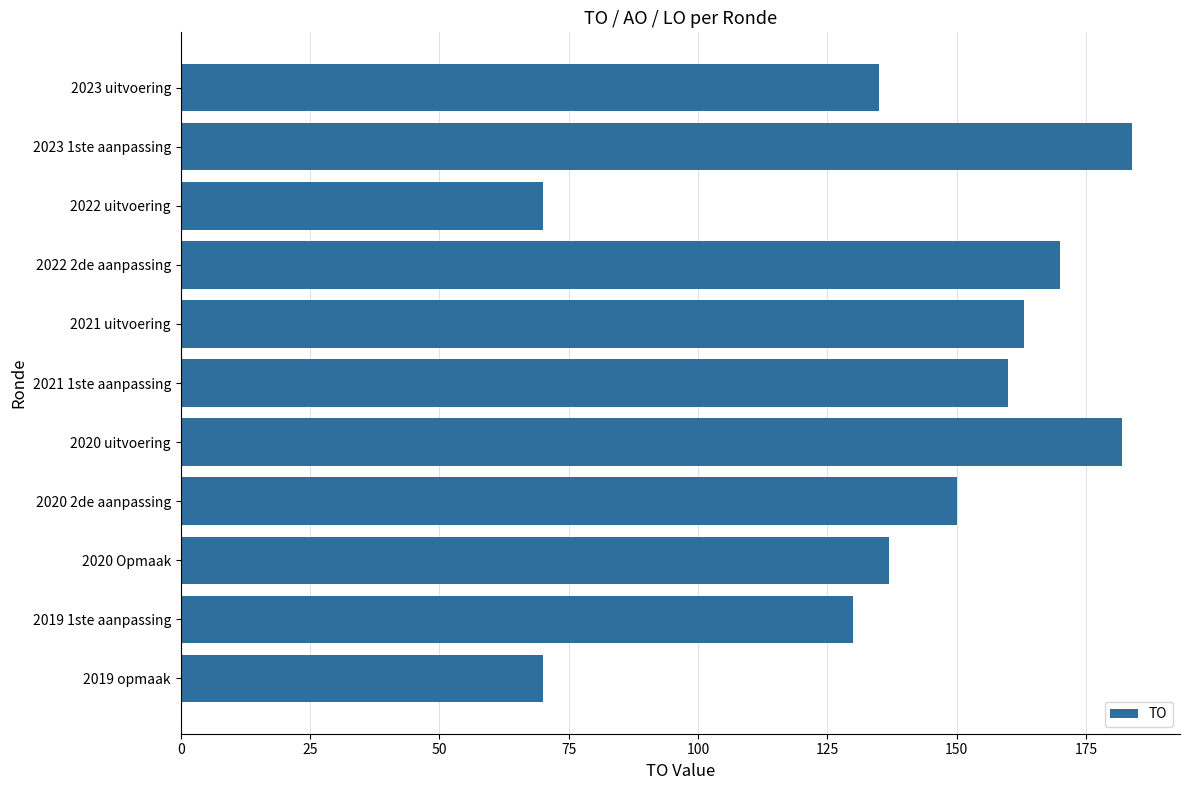

How many distinct data groups are displayed?

1